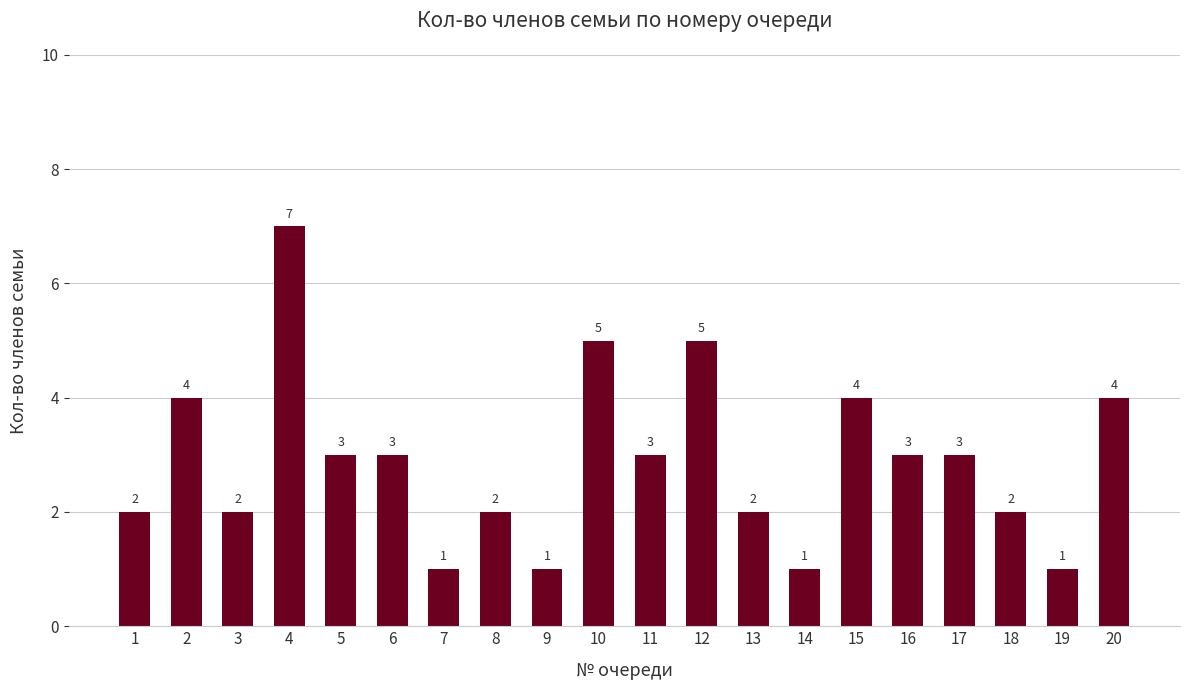

How many values are between 2 and 4?

13